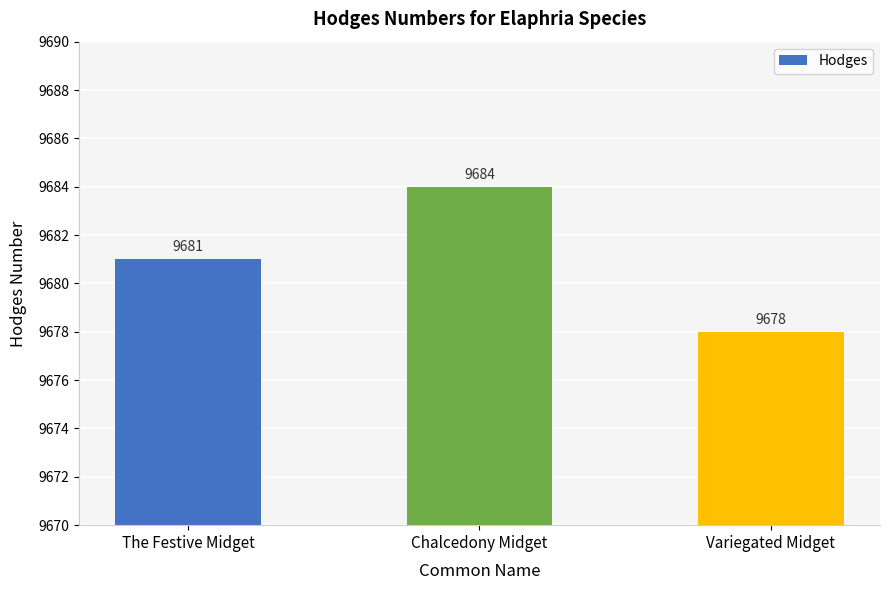

Which label corresponds to the largest value in the chart?

Chalcedony Midget